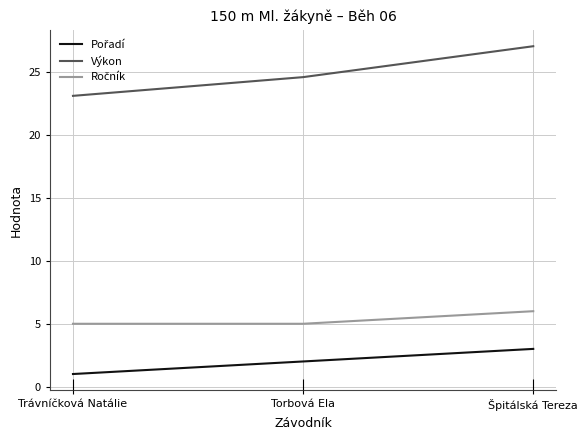

What is the value of the Výkon point at the 3rd from the left?

27.1